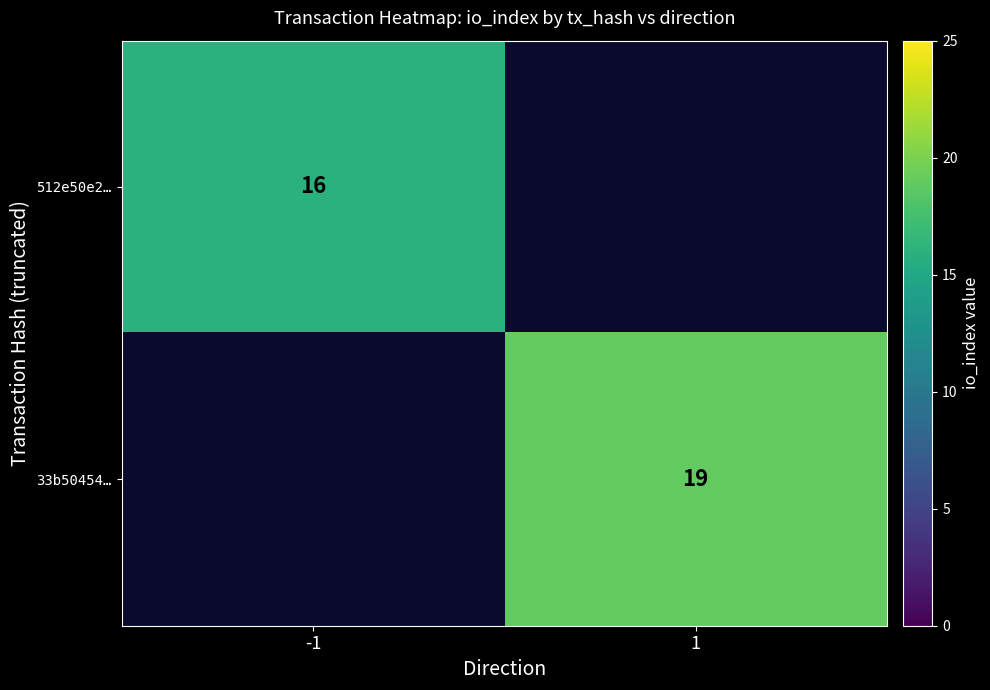

True or false: 33b50454… has a value of 8 at 1.

False